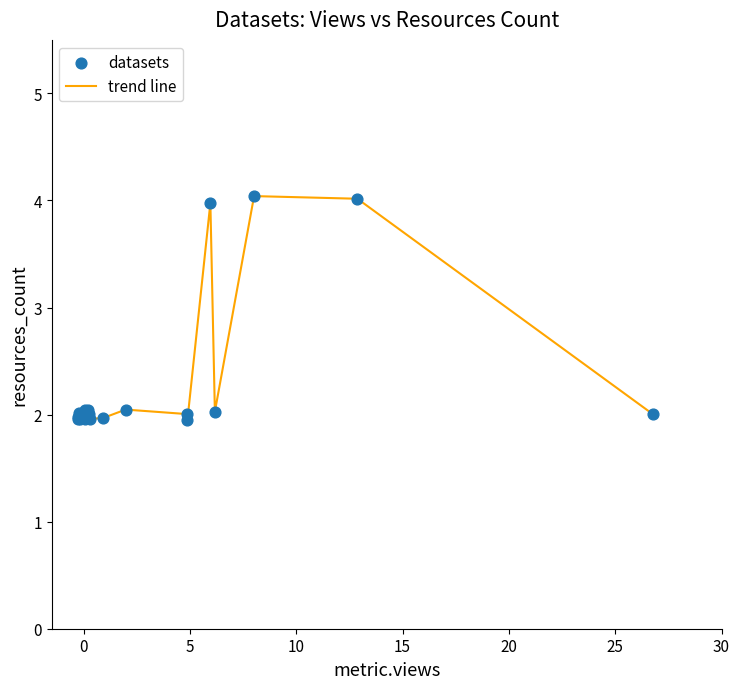

What is the maximum value shown in the chart?

4.0